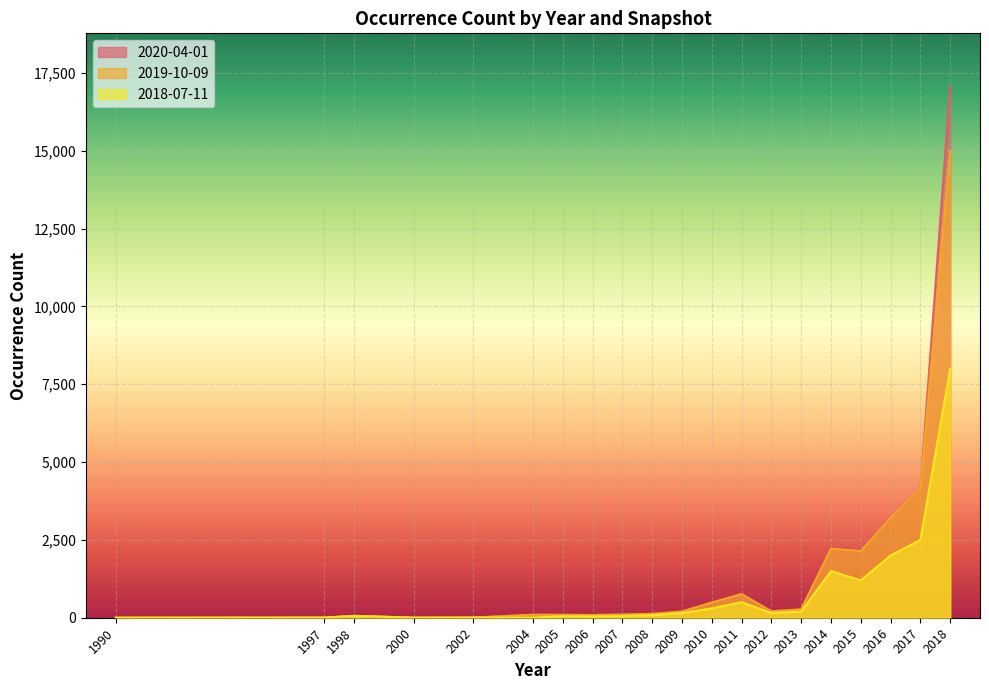

Which series changed the most between 2006 and 2017?

2020-04-01